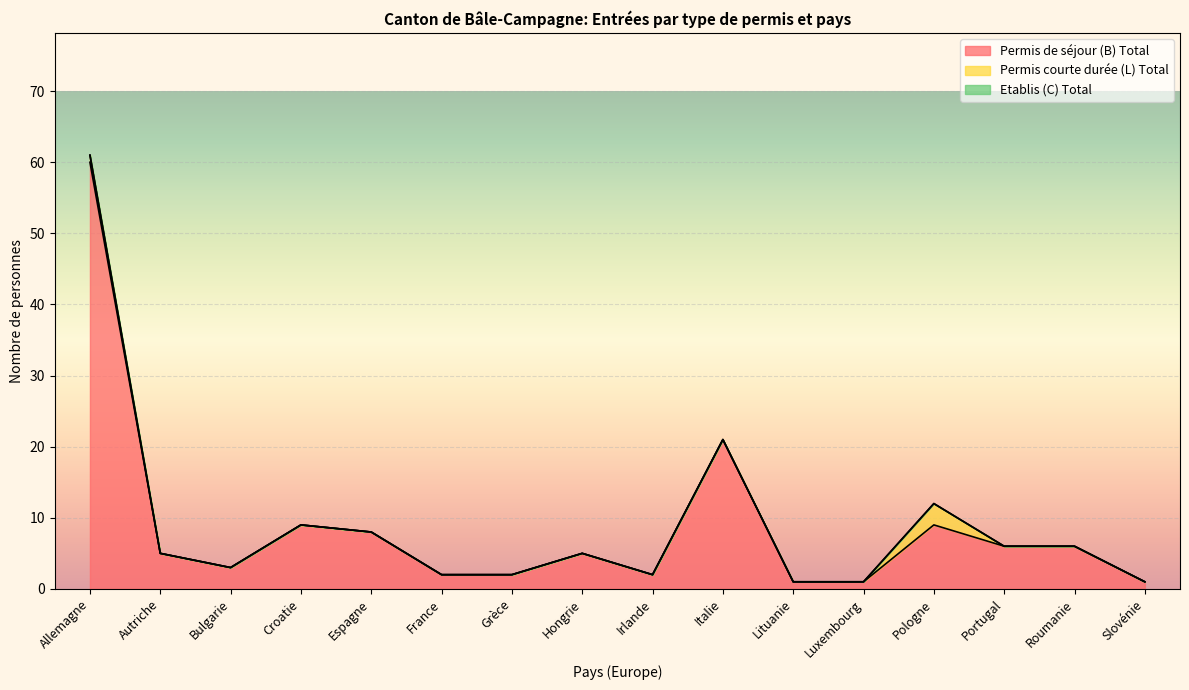

How many lines are shown in the chart?

3